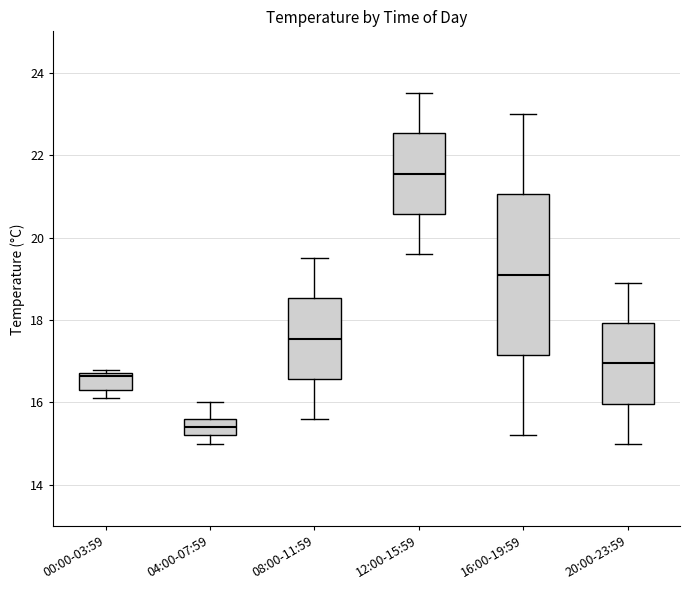

Where is the lower edge of the box for 04:00-07:59 on the y-axis? The values are not printed on the chart, so give them approximately, as read against the axis.

15.2